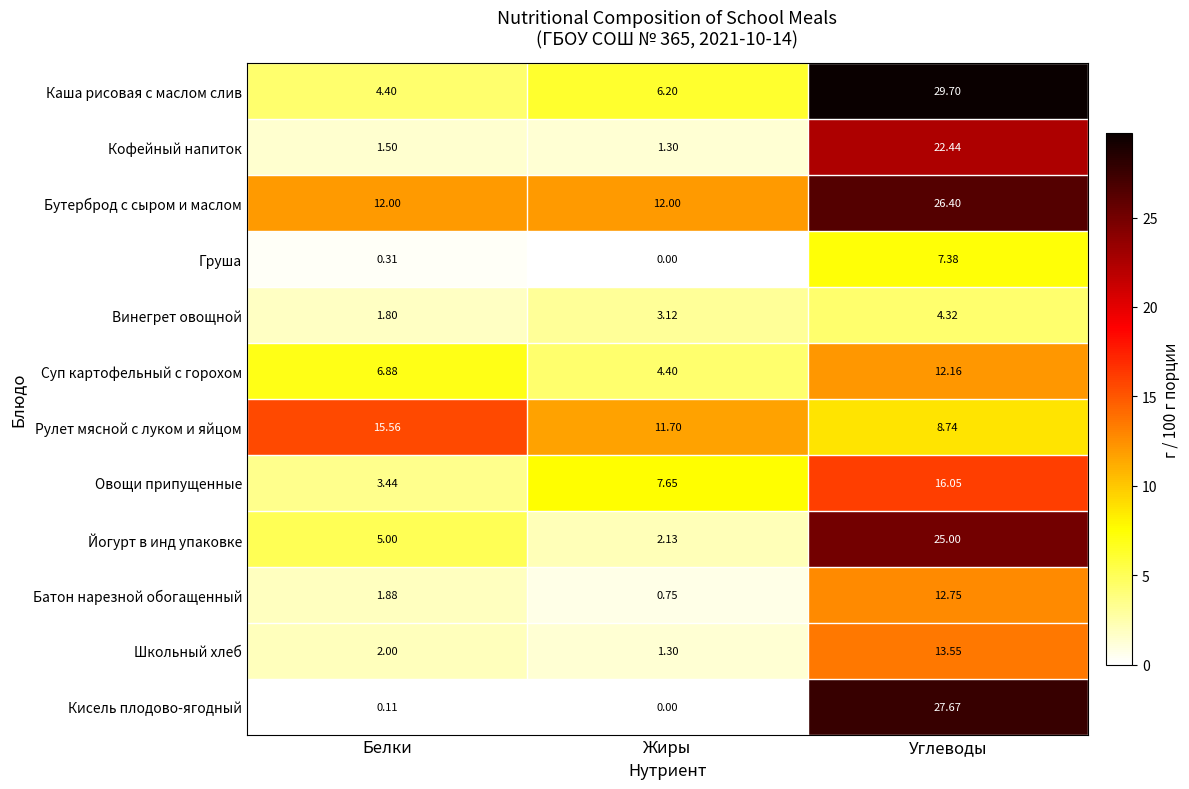

At which category is the sum across all series the highest?

Углеводы